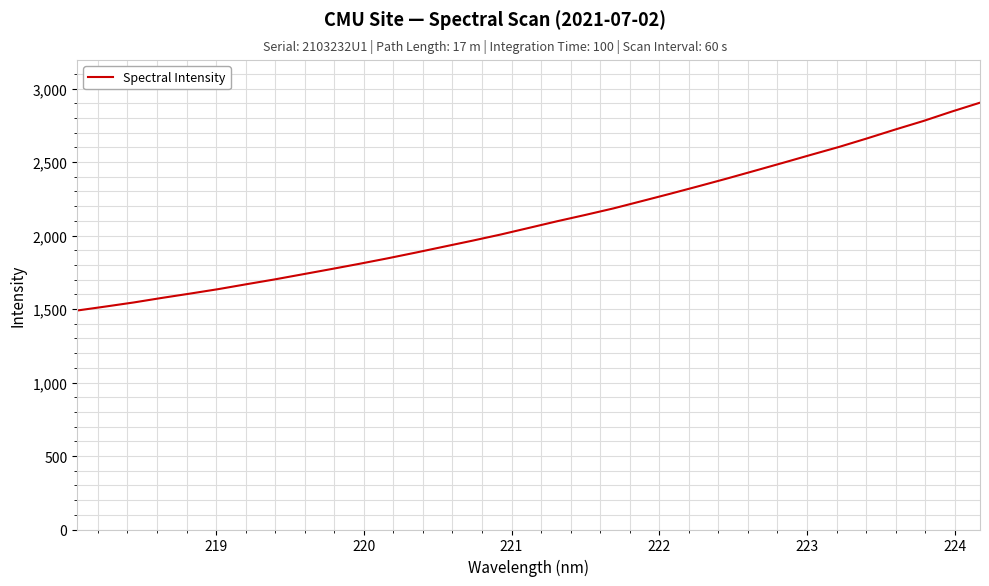

Does the chart have visible grid lines?

Yes